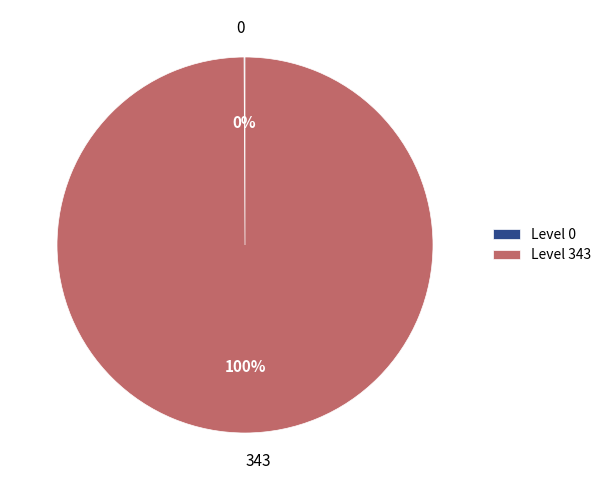

Does any single category account for the majority?

Yes